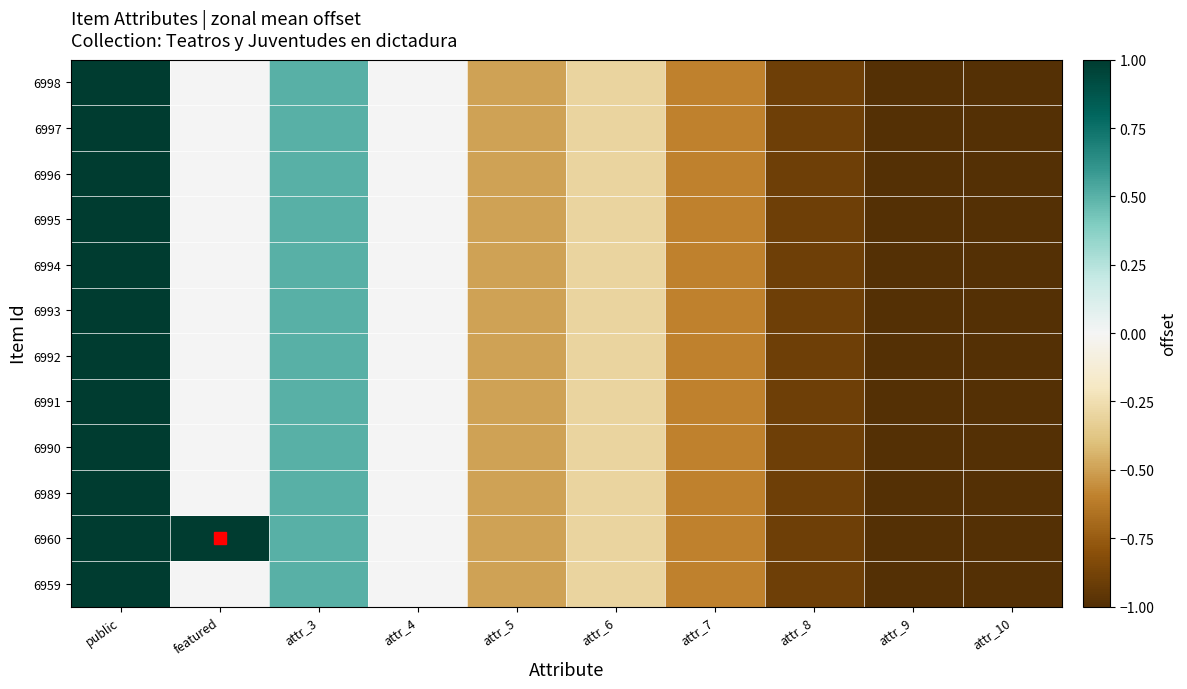

Reading right to left, extract all data points from this chart.

6998: attr_10=-1.5	attr_9=-1.2	attr_8=-0.9	attr_7=-0.6	attr_6=-0.3	attr_5=-0.5	attr_4=0.0	attr_3=0.5	featured=0.0	public=1.0
6997: attr_10=-1.5	attr_9=-1.2	attr_8=-0.9	attr_7=-0.6	attr_6=-0.3	attr_5=-0.5	attr_4=0.0	attr_3=0.5	featured=0.0	public=1.0
6996: attr_10=-1.5	attr_9=-1.2	attr_8=-0.9	attr_7=-0.6	attr_6=-0.3	attr_5=-0.5	attr_4=0.0	attr_3=0.5	featured=0.0	public=1.0
6995: attr_10=-1.5	attr_9=-1.2	attr_8=-0.9	attr_7=-0.6	attr_6=-0.3	attr_5=-0.5	attr_4=0.0	attr_3=0.5	featured=0.0	public=1.0
6994: attr_10=-1.5	attr_9=-1.2	attr_8=-0.9	attr_7=-0.6	attr_6=-0.3	attr_5=-0.5	attr_4=0.0	attr_3=0.5	featured=0.0	public=1.0
6993: attr_10=-1.5	attr_9=-1.2	attr_8=-0.9	attr_7=-0.6	attr_6=-0.3	attr_5=-0.5	attr_4=0.0	attr_3=0.5	featured=0.0	public=1.0
6992: attr_10=-1.5	attr_9=-1.2	attr_8=-0.9	attr_7=-0.6	attr_6=-0.3	attr_5=-0.5	attr_4=0.0	attr_3=0.5	featured=0.0	public=1.0
6991: attr_10=-1.5	attr_9=-1.2	attr_8=-0.9	attr_7=-0.6	attr_6=-0.3	attr_5=-0.5	attr_4=0.0	attr_3=0.5	featured=0.0	public=1.0
6990: attr_10=-1.5	attr_9=-1.2	attr_8=-0.9	attr_7=-0.6	attr_6=-0.3	attr_5=-0.5	attr_4=0.0	attr_3=0.5	featured=0.0	public=1.0
6989: attr_10=-1.5	attr_9=-1.2	attr_8=-0.9	attr_7=-0.6	attr_6=-0.3	attr_5=-0.5	attr_4=0.0	attr_3=0.5	featured=0.0	public=1.0
6960: attr_10=-1.5	attr_9=-1.2	attr_8=-0.9	attr_7=-0.6	attr_6=-0.3	attr_5=-0.5	attr_4=0.0	attr_3=0.5	featured=1.0	public=1.0
6959: attr_10=-1.5	attr_9=-1.2	attr_8=-0.9	attr_7=-0.6	attr_6=-0.3	attr_5=-0.5	attr_4=0.0	attr_3=0.5	featured=0.0	public=1.0